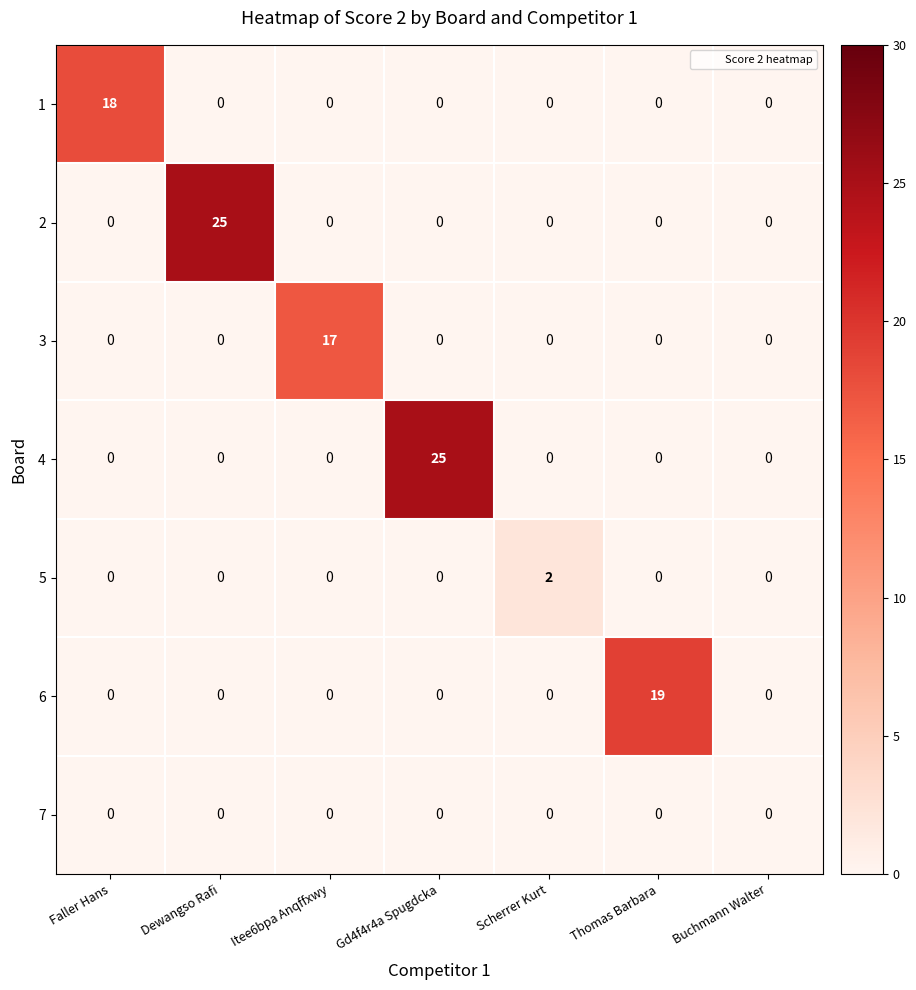

At how many categories does at least one series exceed 21?

2